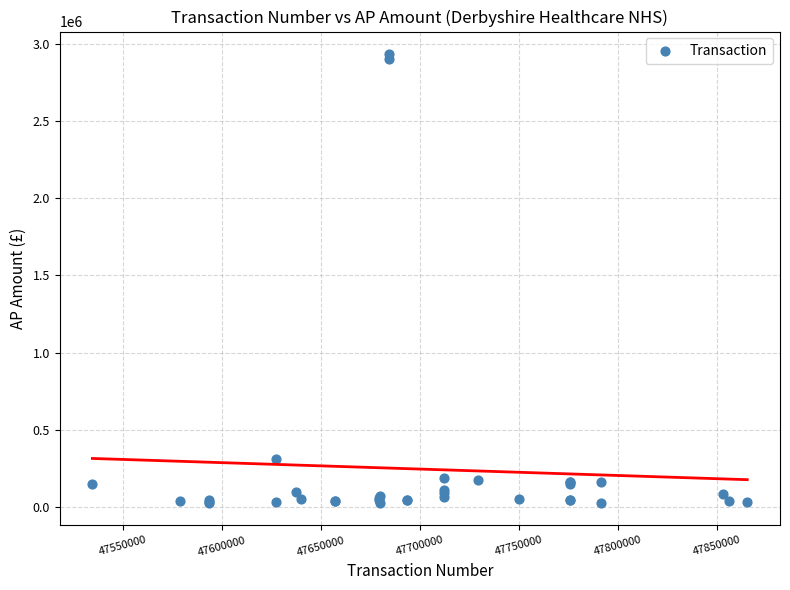

What Y value in the scatter plot is closest to 1480768?

312566.8